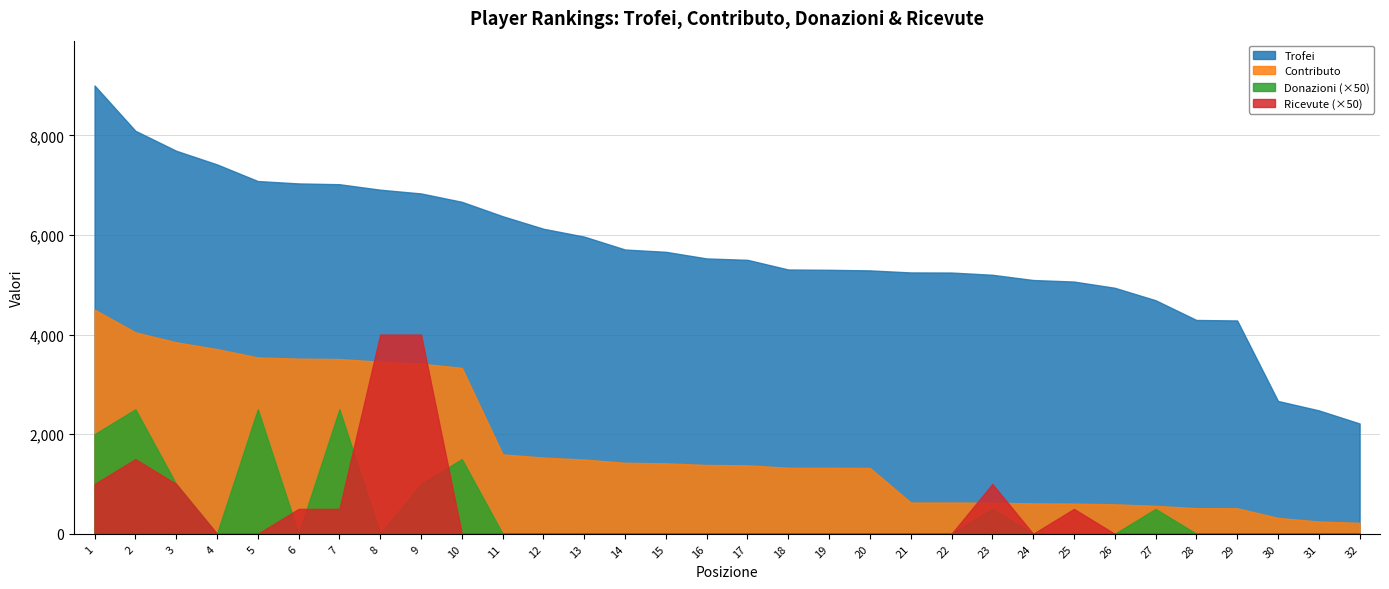

At which label is Trofei closest to 5607?

15